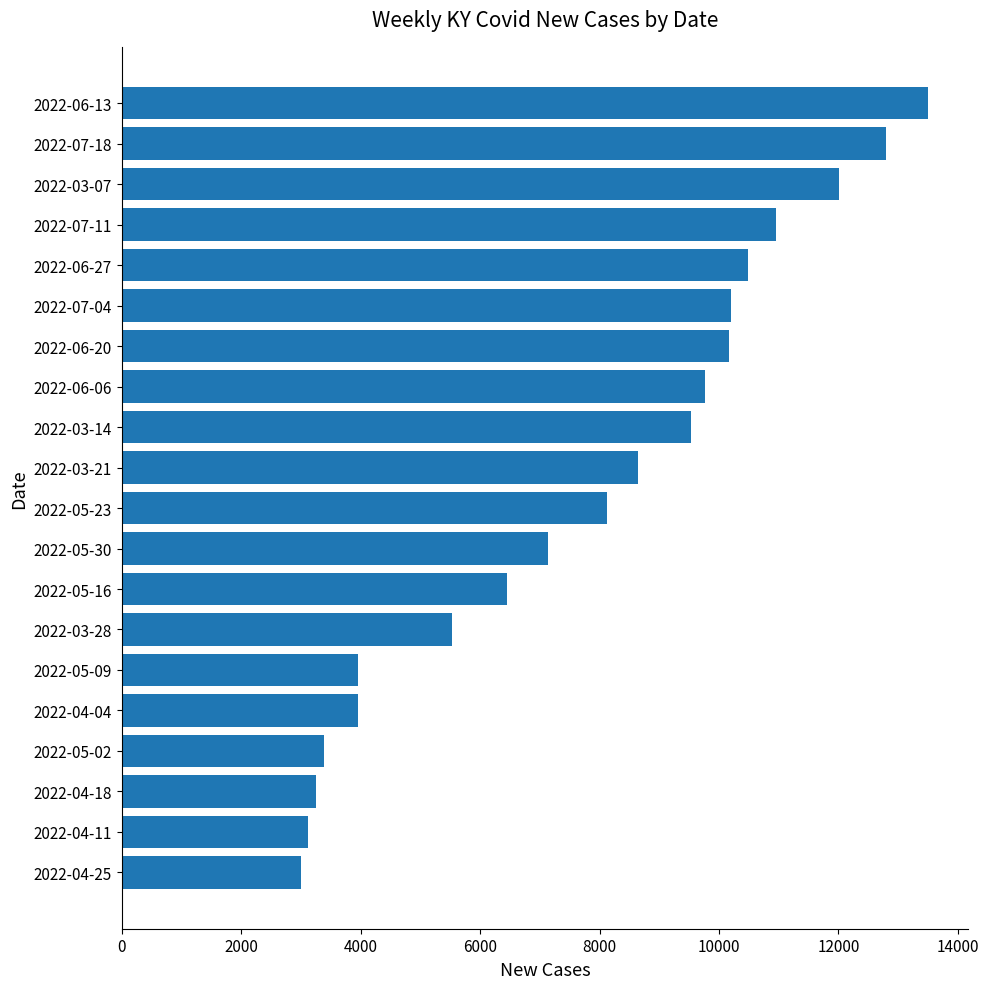

What is the difference between the second highest and second lowest values?

9681